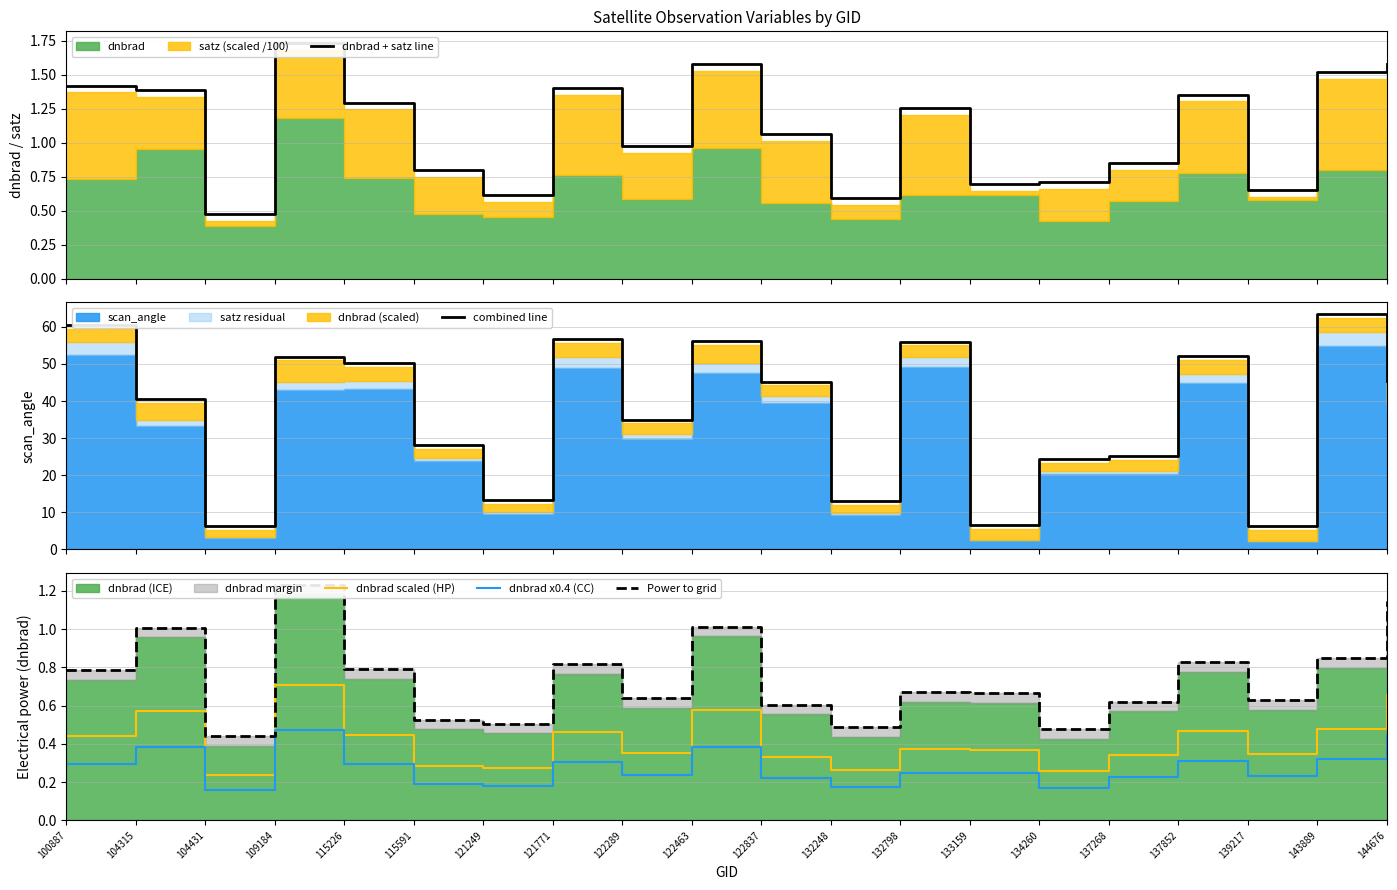

True or false: dnbrad + satz line has more than 1 interior local peaks.

True